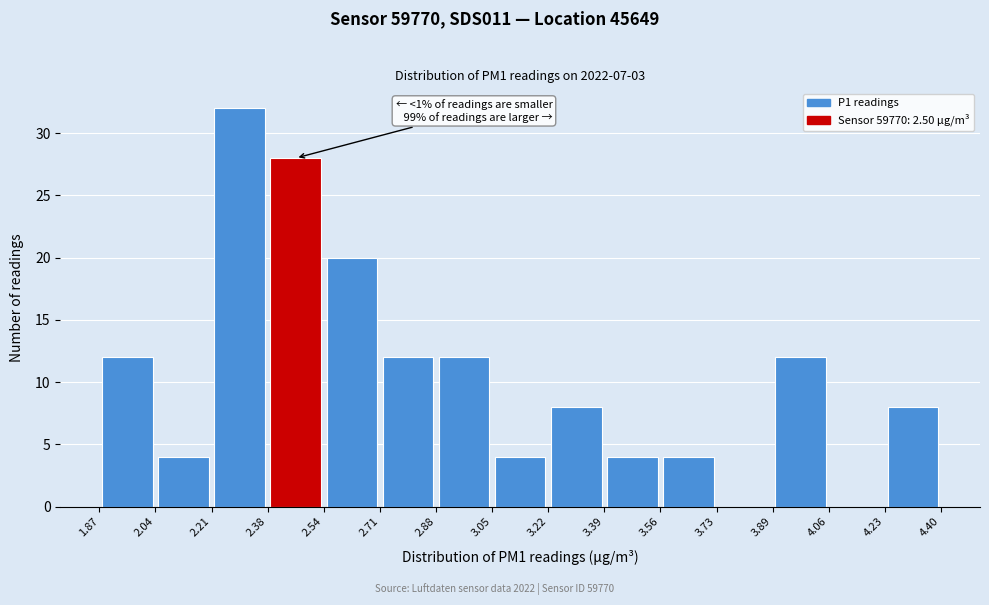

Which range on the x-axis has the tallest bar?

2.21 to 2.38